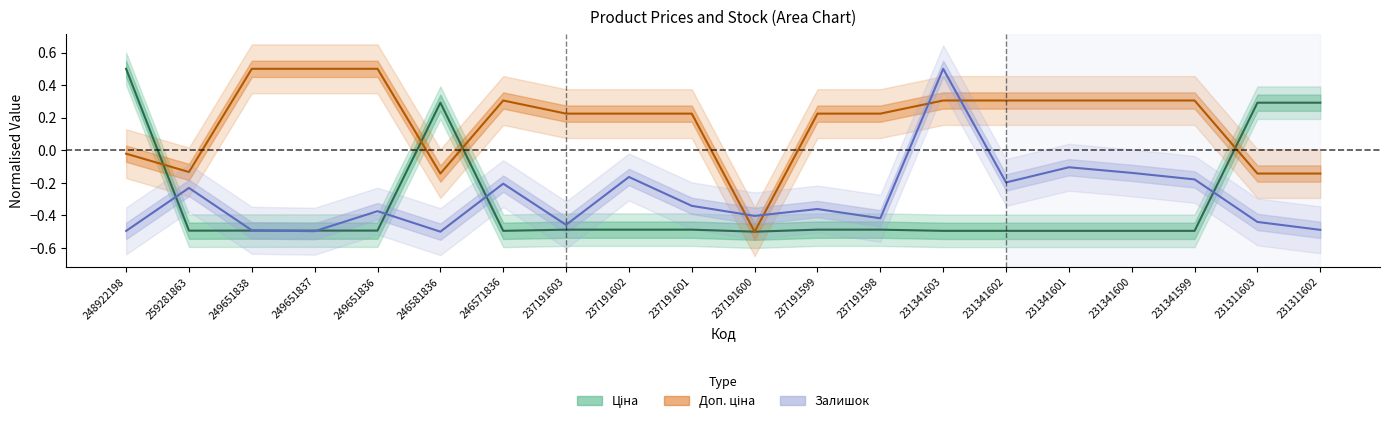

At which category is the sum across all series the highest?

231341603